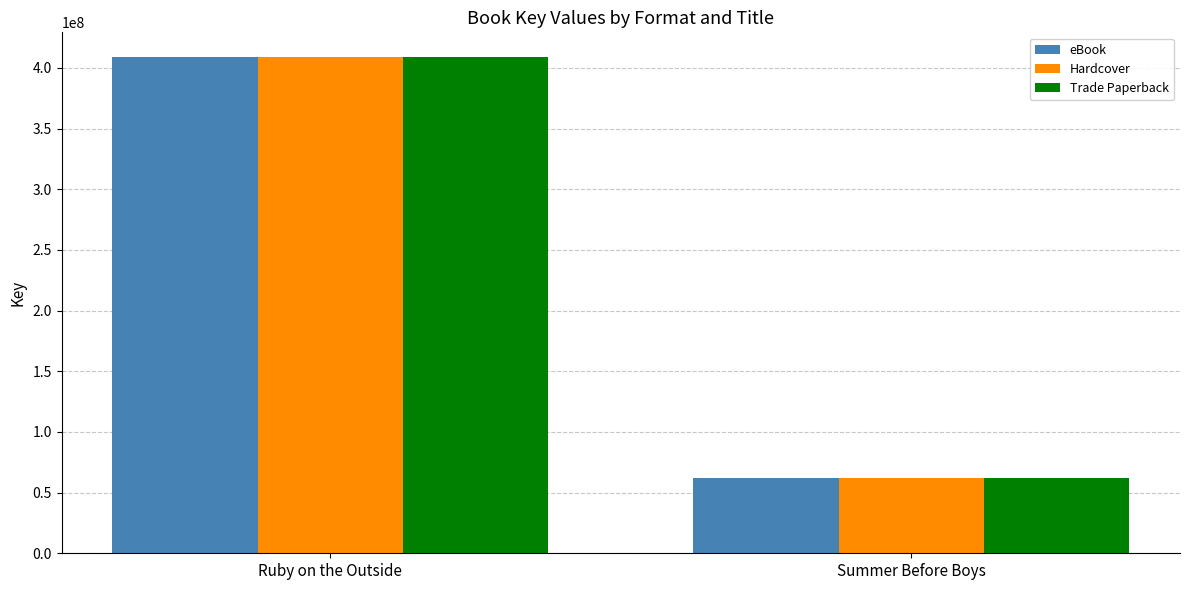

What is the highest value of the Trade Paperback series?

408888610